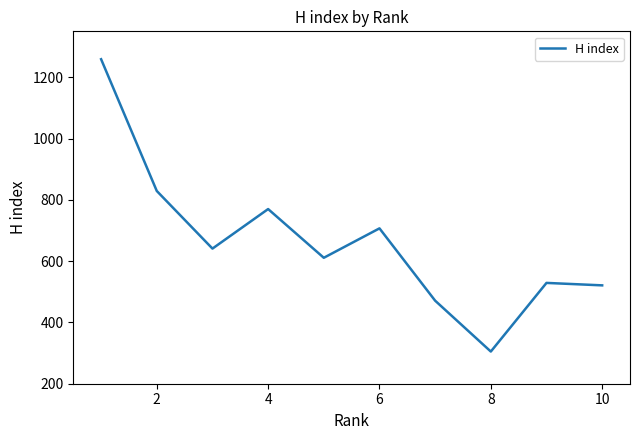

What is the maximum value shown in the chart?

1259